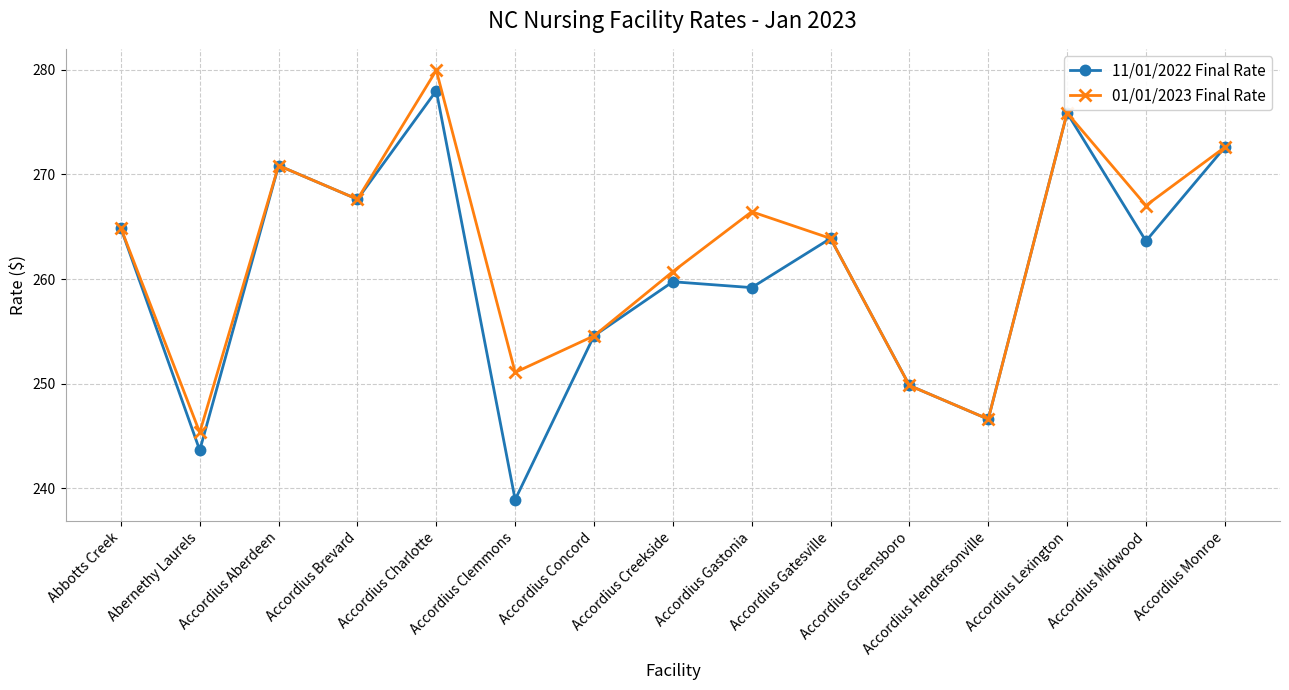

What is the total value across all series at Abernethy Laurels?

489.0